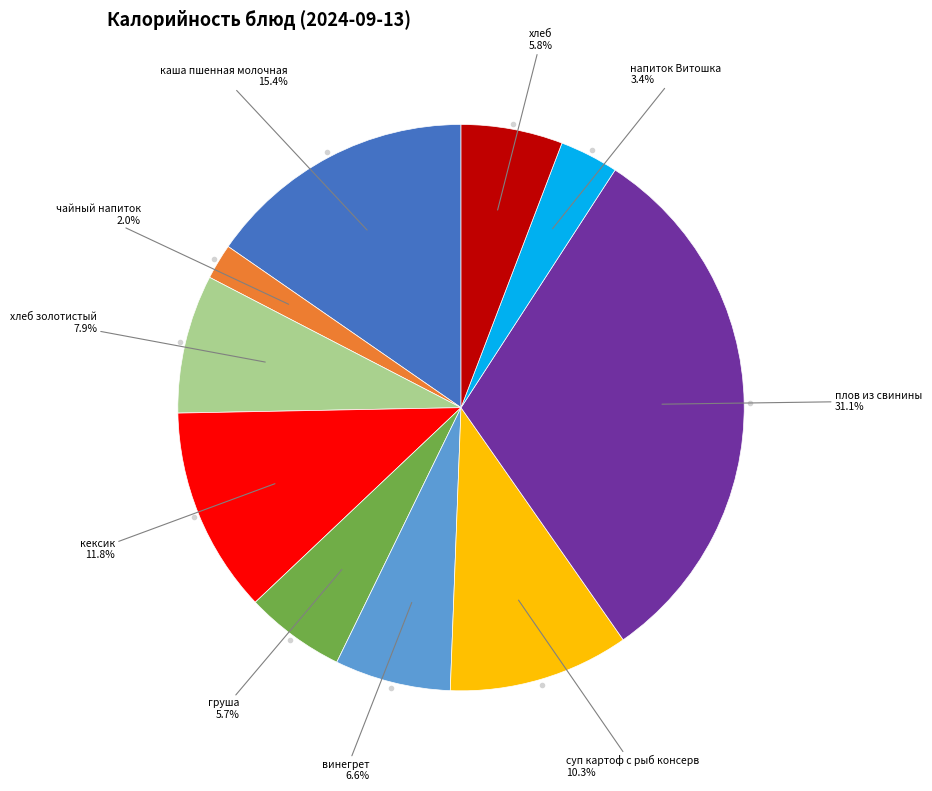

Does каша пшенная молочная represent more than half of the total?

No